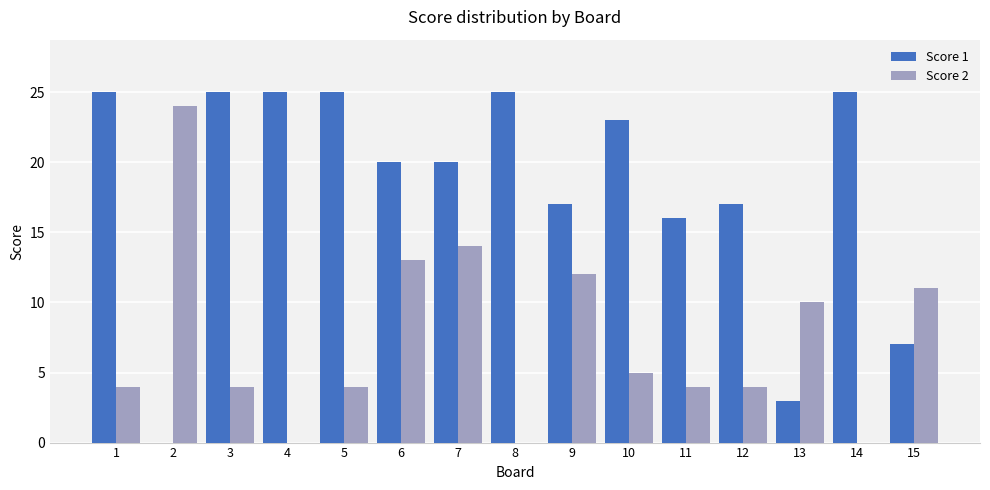

True or false: Score 1 has a value of 7 at 11.

False